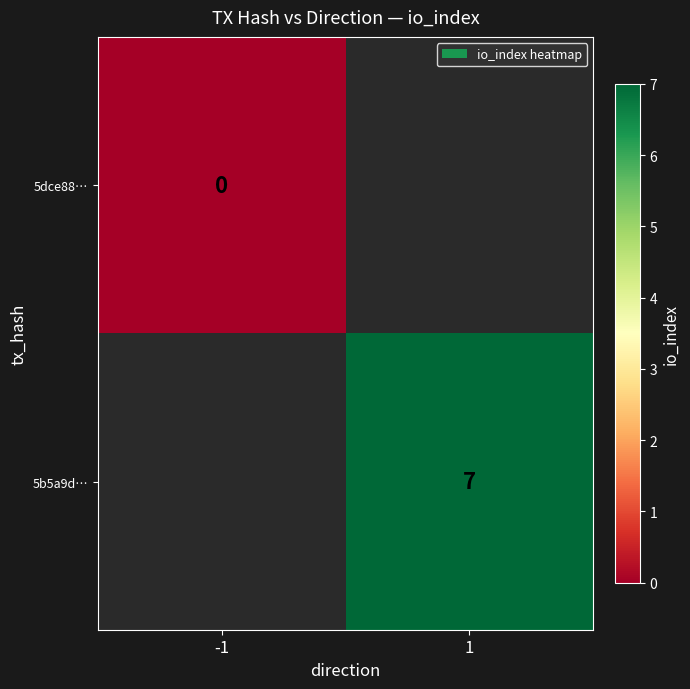

The 5b5a9d… series shows 3 at 1. True or false?

False